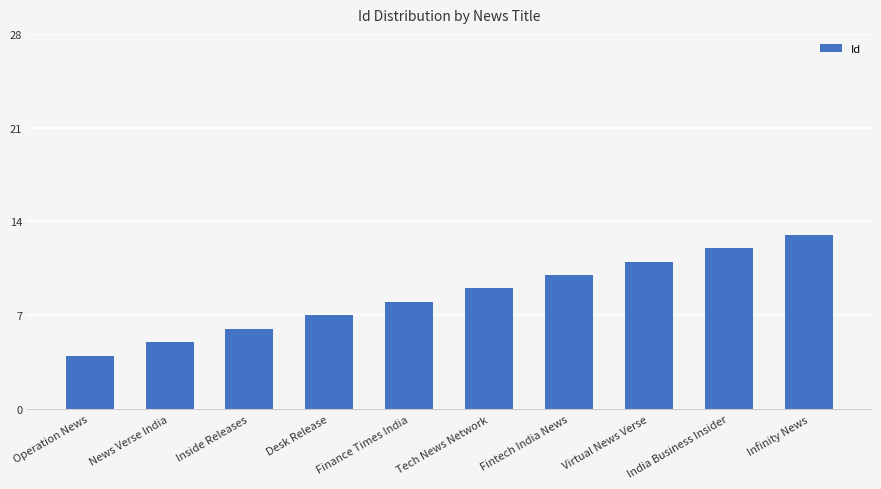

What is the difference between the values at Infinity News and Operation News?

9